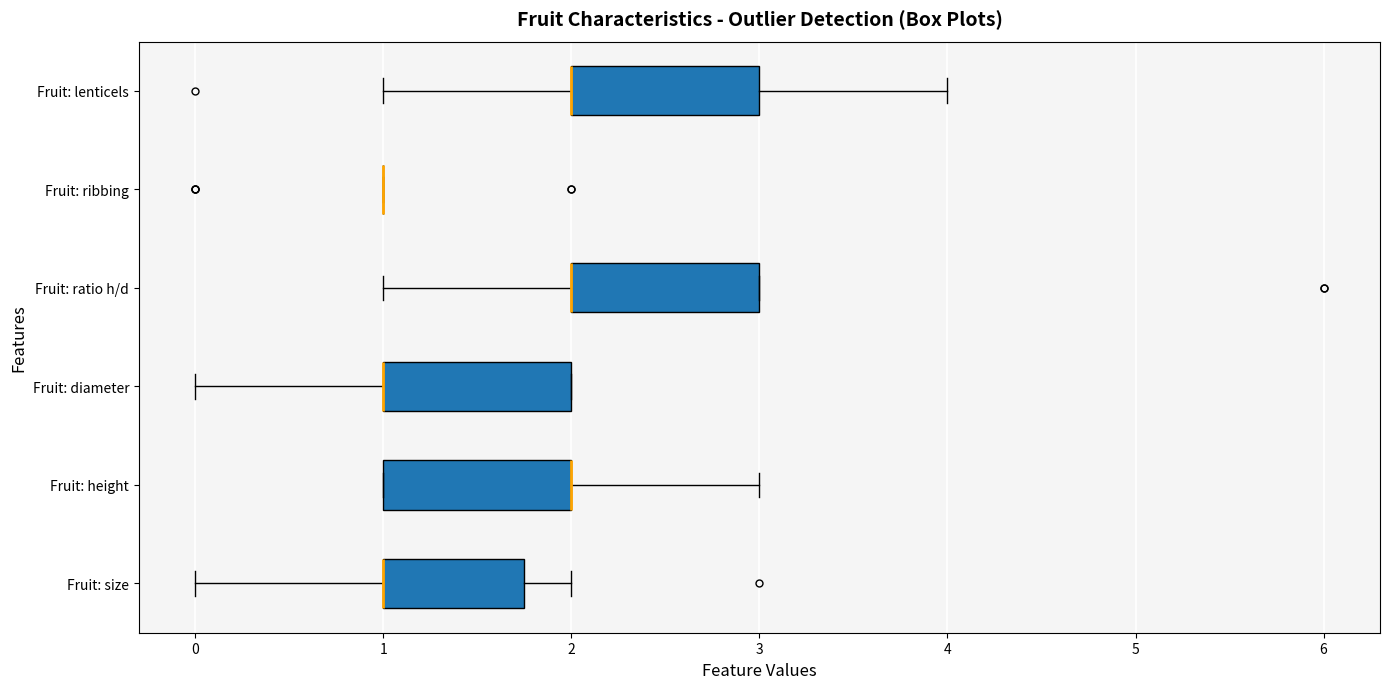

Reading bottom to top, transcribe this box plot: for each box, give where its median line is, the range the box spans, and where its two whiskers end, as read against the x-axis. The values are not printed on the chart, so give them approximately, as read against the axis.

Fruit: size: median 1.0 (drawn on the box's left edge), box 1.0 to 1.8, whiskers 0.0 to 2.0
Fruit: height: median 2.0 (drawn on the box's right edge), box 1.0 to 2.0, whiskers 1.0 to 3.0
Fruit: diameter: median 1.0 (drawn on the box's left edge), box 1.0 to 2.0, whiskers 0.0 to 2.0
Fruit: ratio h/d: median 2.0 (drawn on the box's left edge), box 2.0 to 3.0, whiskers 1.0 to 3.0
Fruit: ribbing: box collapsed to a line at 1.0, whiskers 1.0 to 1.0
Fruit: lenticels: median 2.0 (drawn on the box's left edge), box 2.0 to 3.0, whiskers 1.0 to 4.0